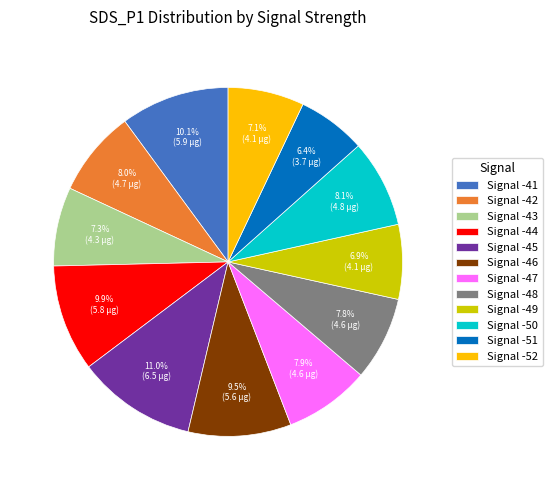

How much of the chart is everything except Signal -47?

92.1%